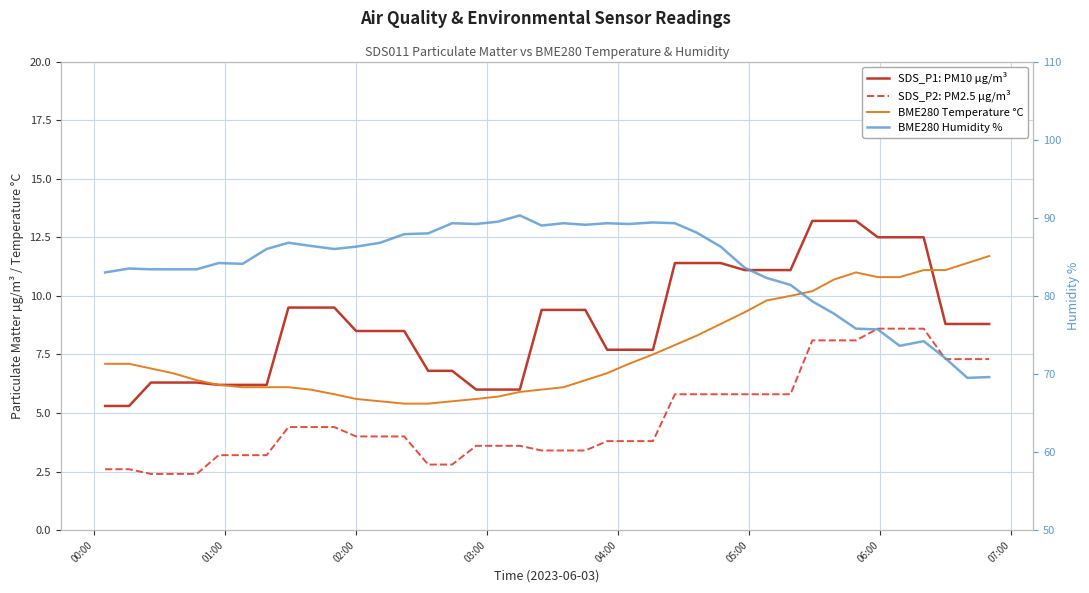

The BME280 Humidity % series shows 116.7 at 19. True or false?

False